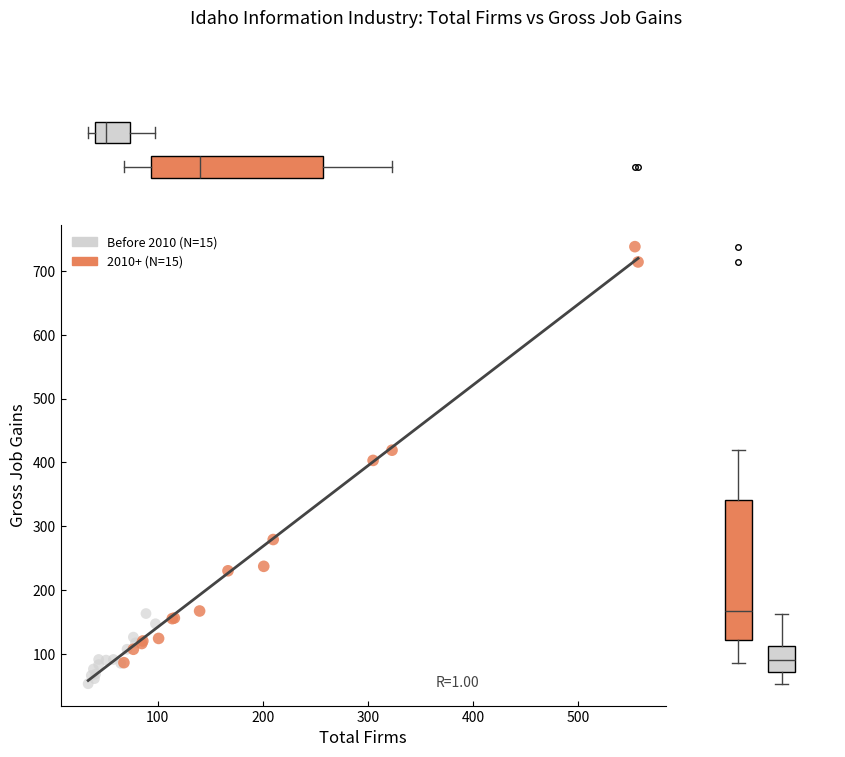

Which series reaches the maximum Y coordinate?

2010+ (N=15)